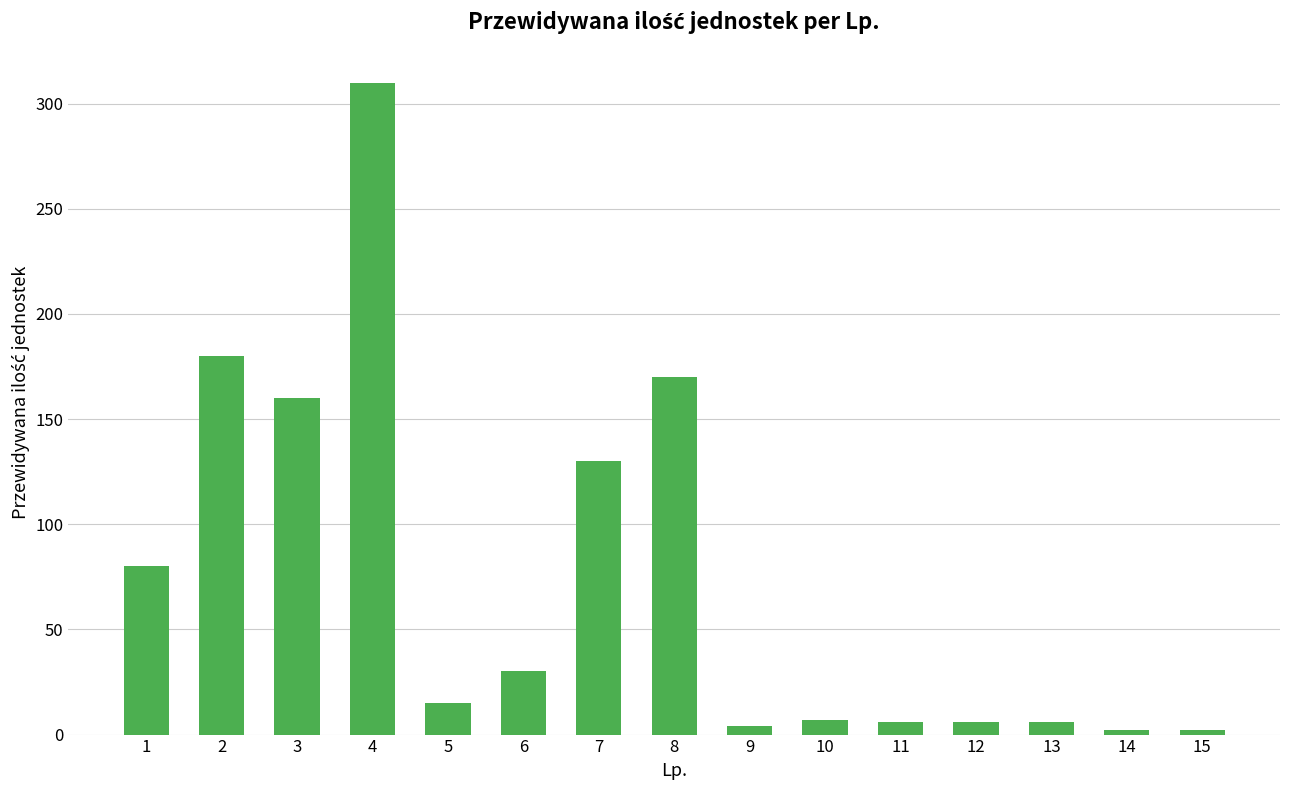

What is the difference between the second highest and minimum values?

178